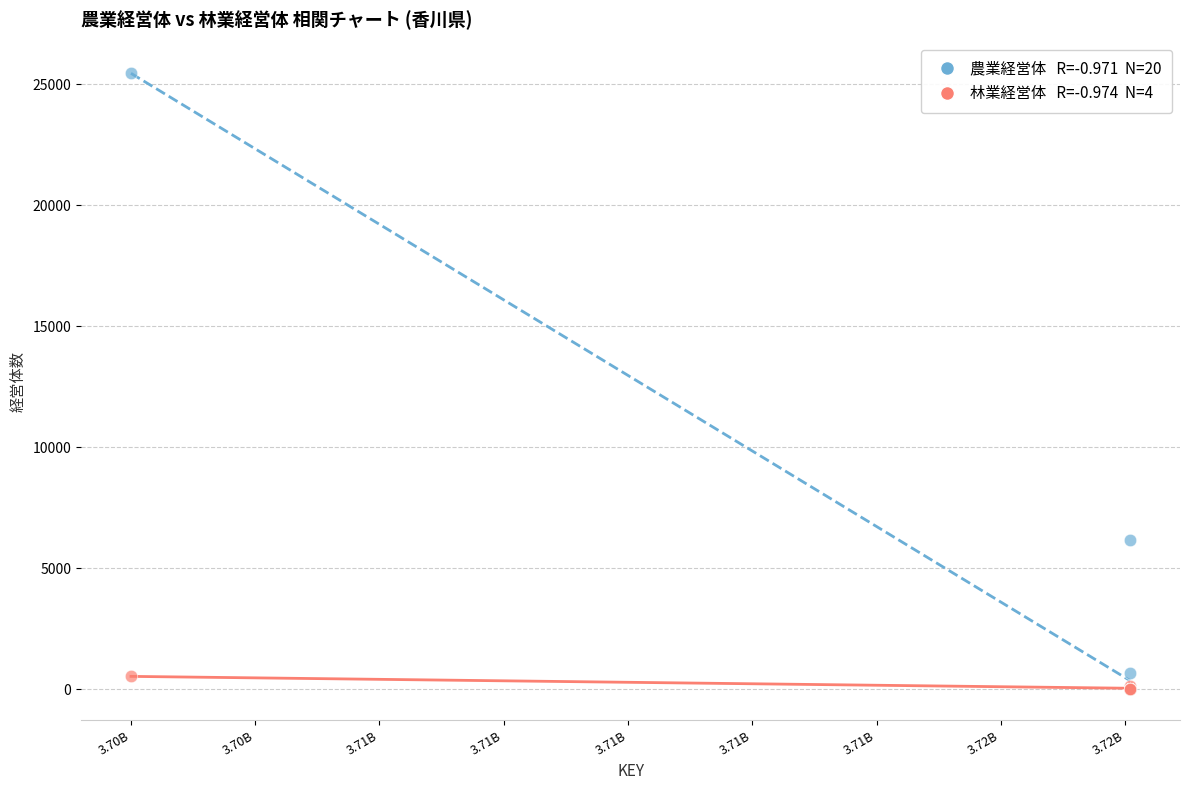

Across all series, what Y value is closest to 12724?

6181